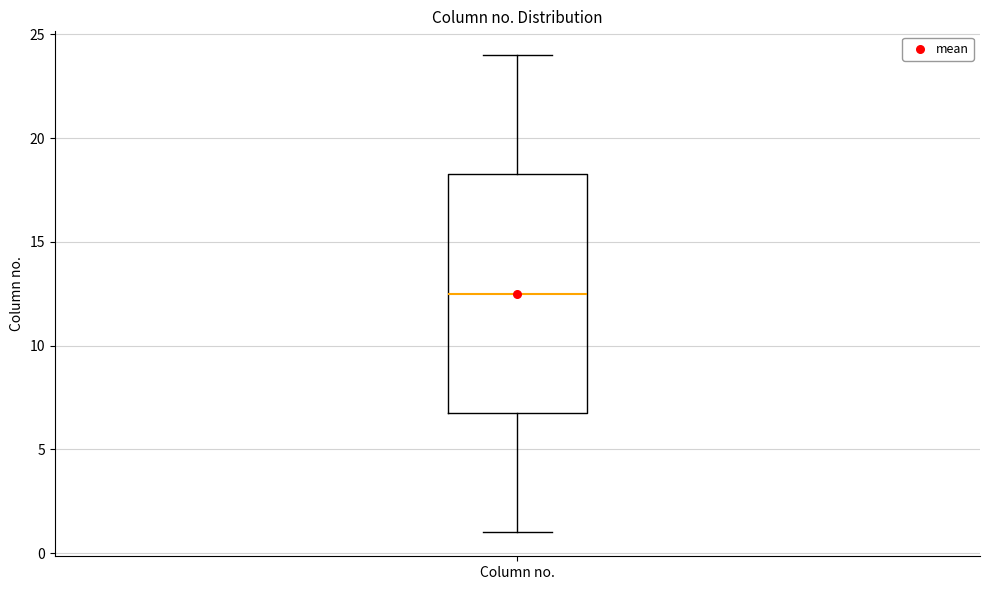

Where is the lower edge of the box for Column no. on the y-axis? The values are not printed on the chart, so give them approximately, as read against the axis.

7.0